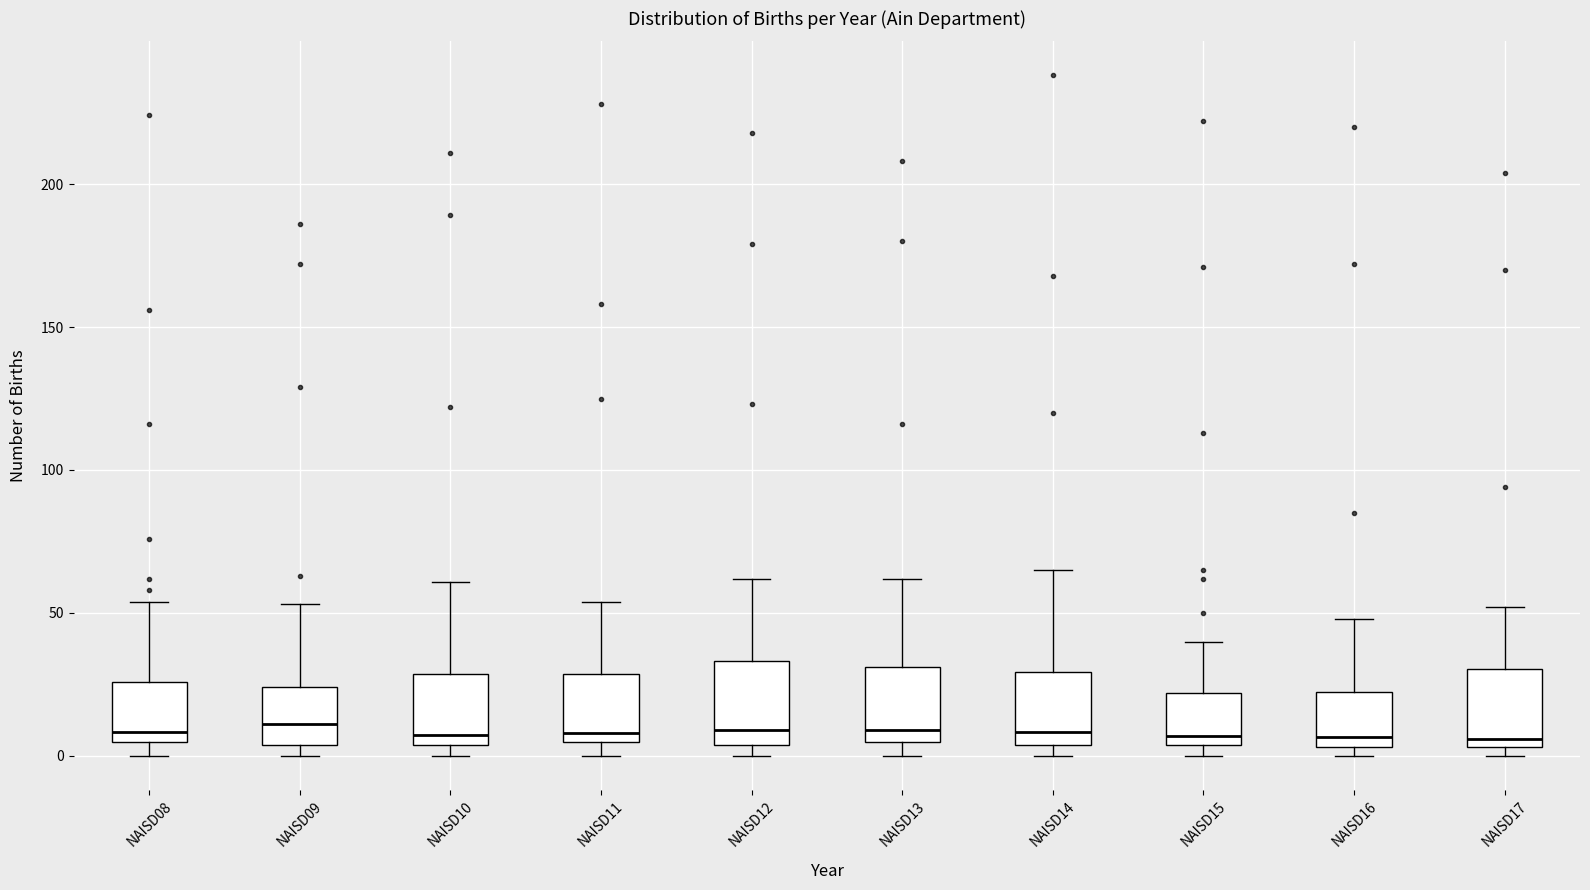

Reading left to right, transcribe this box plot: for each box, give where its median line is, the range the box spans, and where its two whiskers end, as read against the y-axis. The values are not printed on the chart, so give them approximately, as read against the axis.

NAISD08: median 10, box 5 to 25, whiskers 0 to 55
NAISD09: median 10, box 5 to 25, whiskers 0 to 55
NAISD10: median 10, box 5 to 30, whiskers 0 to 60
NAISD11: median 10, box 5 to 30, whiskers 0 to 55
NAISD12: median 10, box 5 to 35, whiskers 0 to 60
NAISD13: median 10, box 5 to 30, whiskers 0 to 60
NAISD14: median 10, box 5 to 30, whiskers 0 to 65
NAISD15: median 5 (just above the box's lower edge), box 5 to 20, whiskers 0 to 40
NAISD16: median 5 (just above the box's lower edge), box 5 to 25, whiskers 0 to 50
NAISD17: median 5 (just above the box's lower edge), box 5 to 30, whiskers 0 to 50